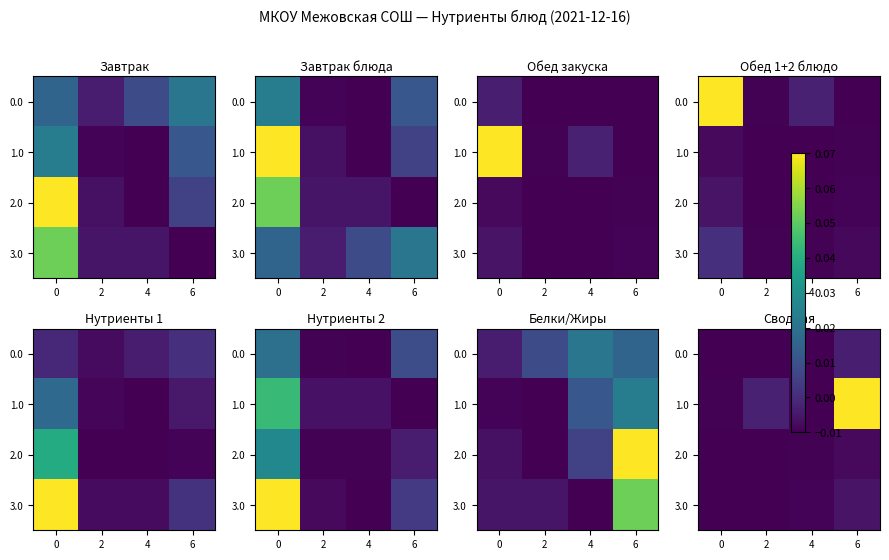

At which label is 3.0 closest to 0?

6